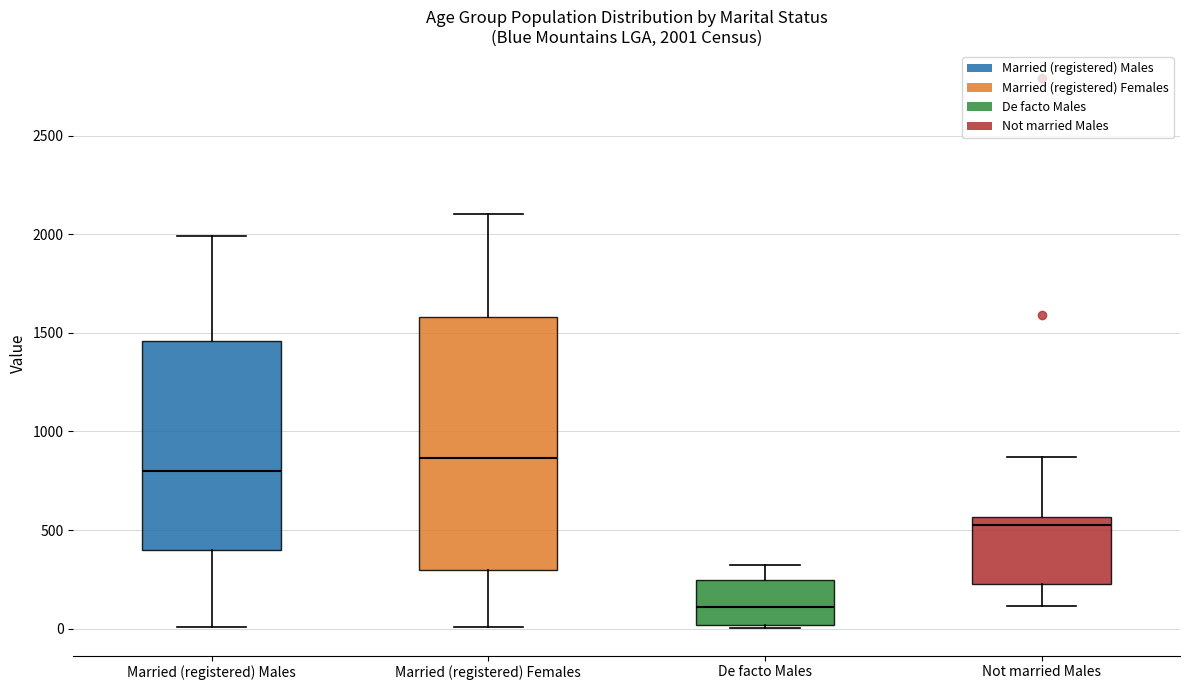

Which box has the lowest median line?

De facto Males